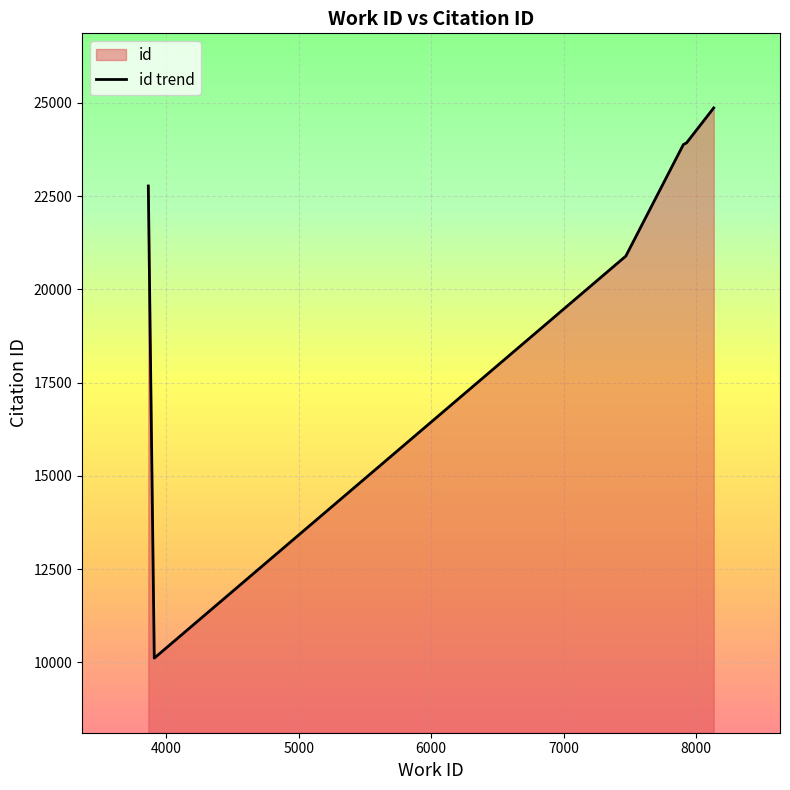

True or false: there are more than 0 points higher than both neighbors.

False